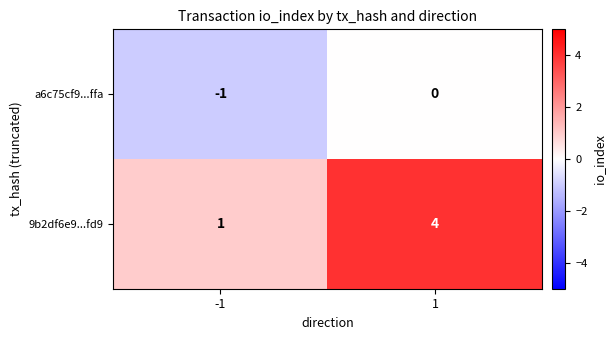

Reading left to right, transcribe all the data shown in this chart.

a6c75cf9...ffa: -1=-1	1=0
9b2df6e9...fd9: -1=1	1=4